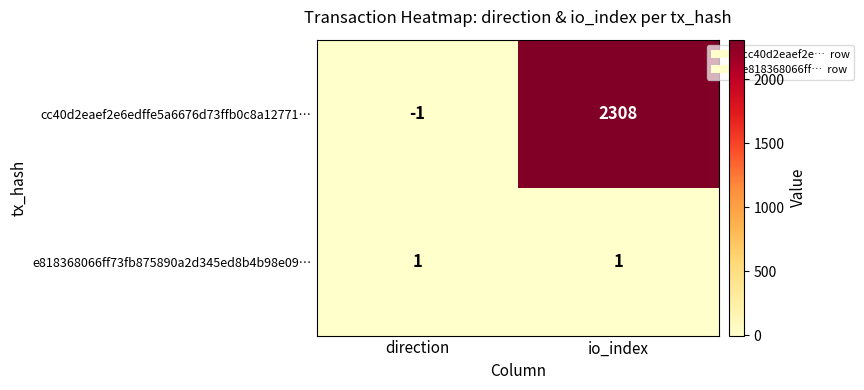

What is the maximum value shown in the chart?

2308